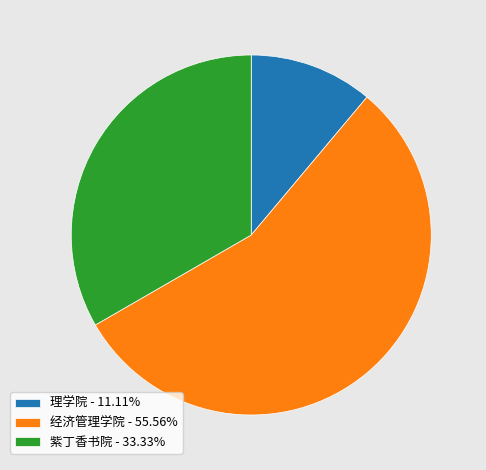

Is 理学院 the majority of the pie?

No